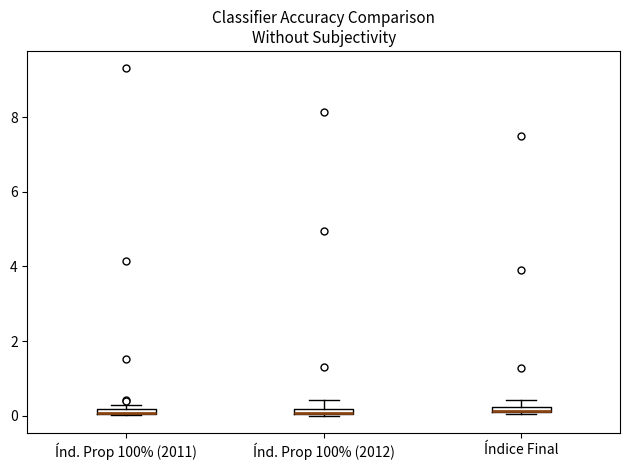

Where is the lower edge of the box for Índ. Prop 100% (2011) on the y-axis? The values are not printed on the chart, so give them approximately, as read against the axis.

0.0